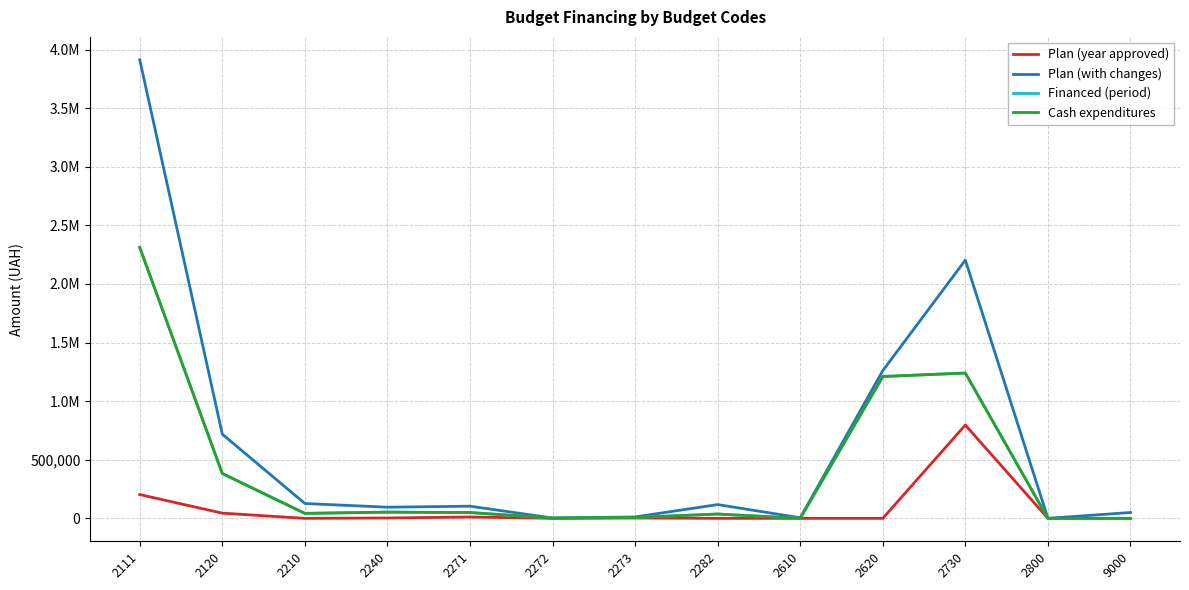

Does the chart have visible grid lines?

Yes